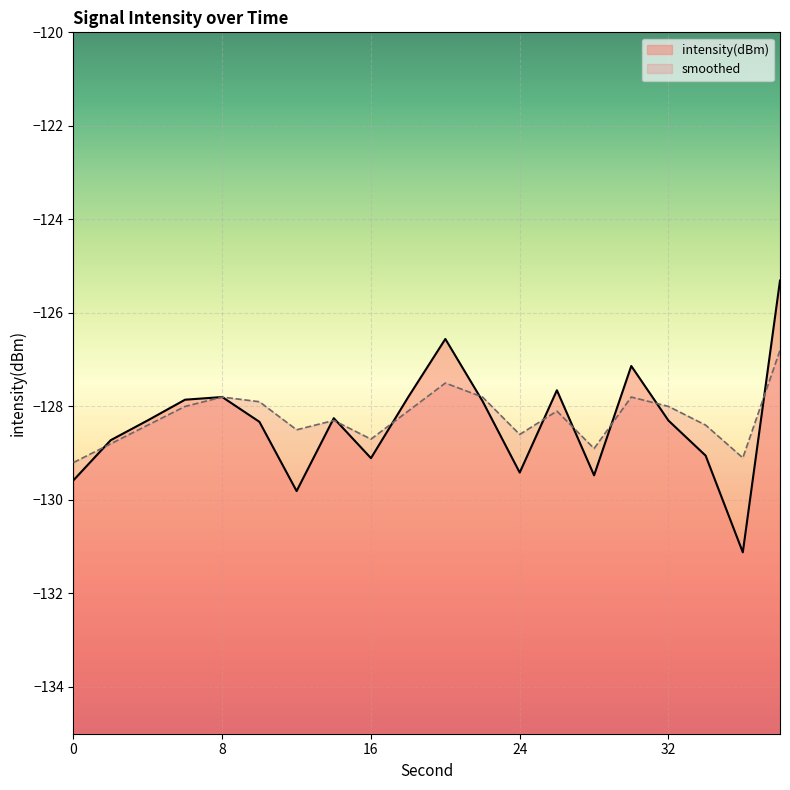

Where is the first local minimum for intensity(dBm)?

12